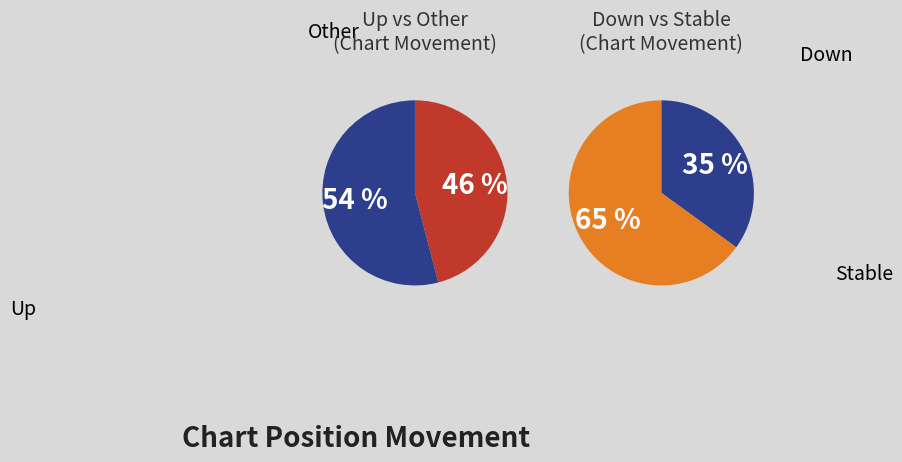

The up slice represents 35% of the pie. True or false?

False